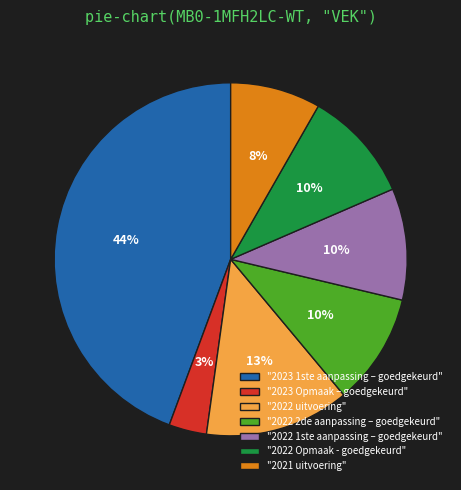

Is there any slice that represents more than half of the pie?

No